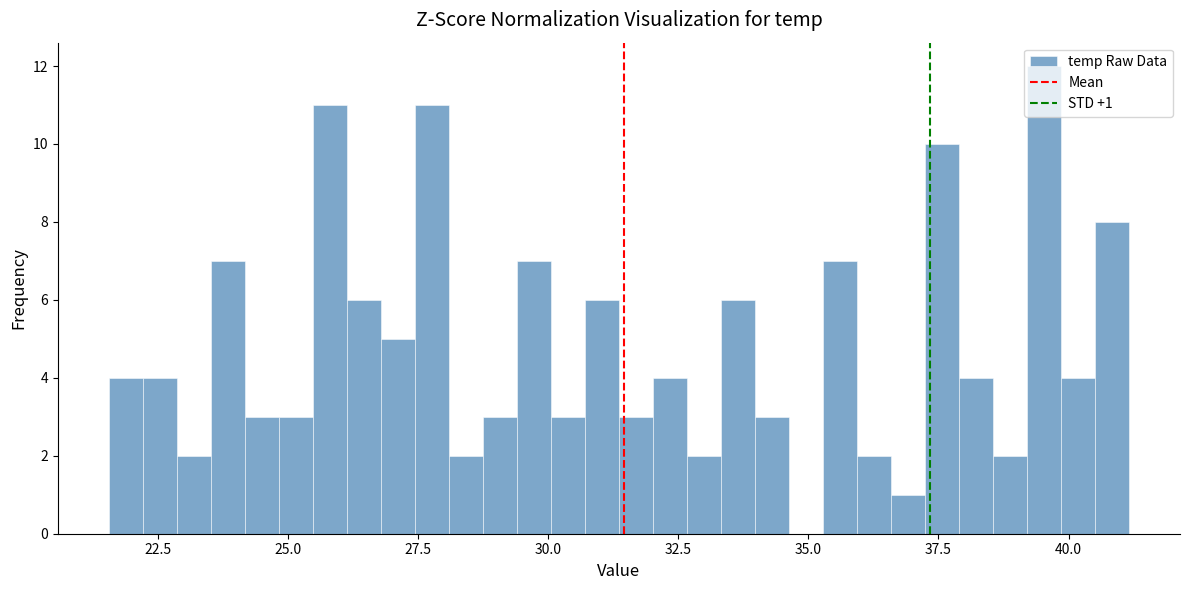

Around what value on the x-axis is the tallest bar? Give the approximate position of its centre, as read against the axis.

39.5